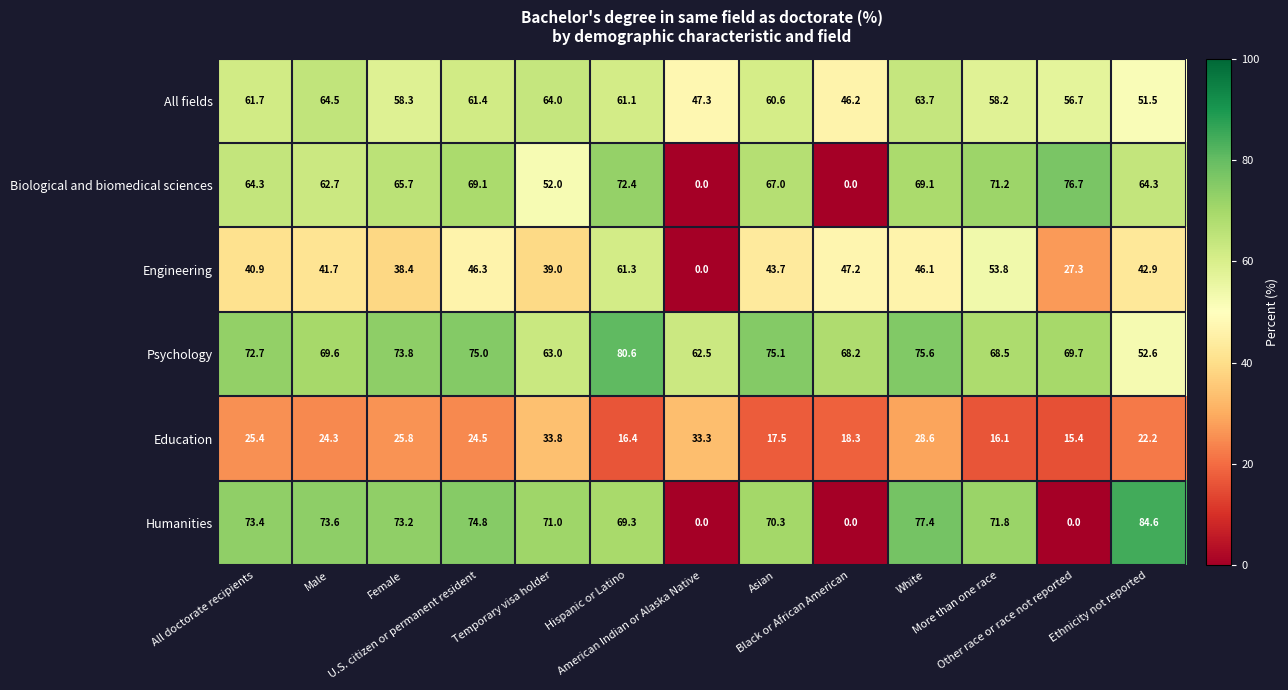

Which series has the largest total across all categories?

Psychology